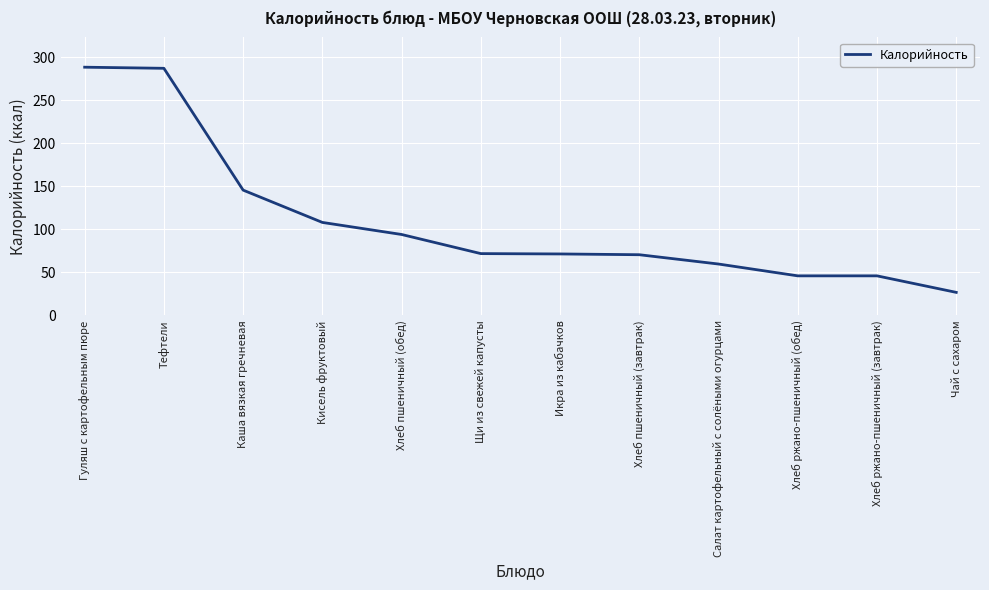

The value at Гуляш с картофельным пюре is 288.2. True or false?

True